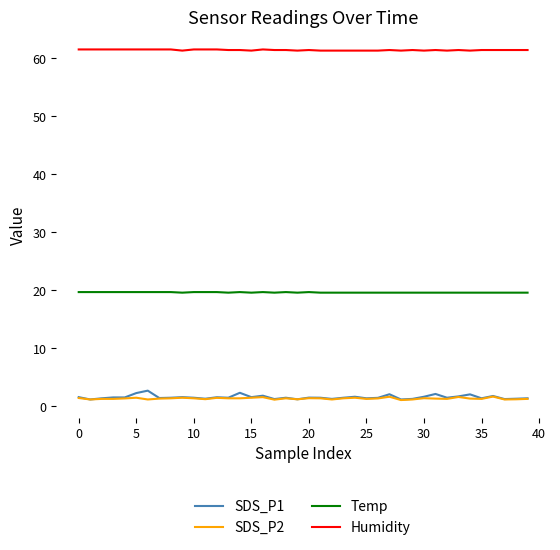

At how many categories does at least one series exceed 20?

40